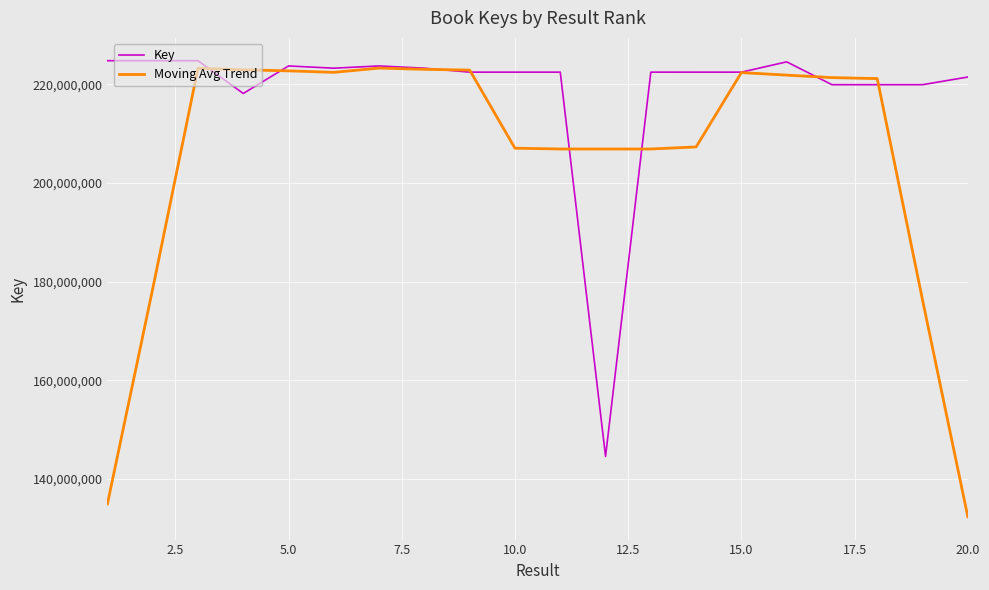

What is the maximum value for Key?

224818538.0